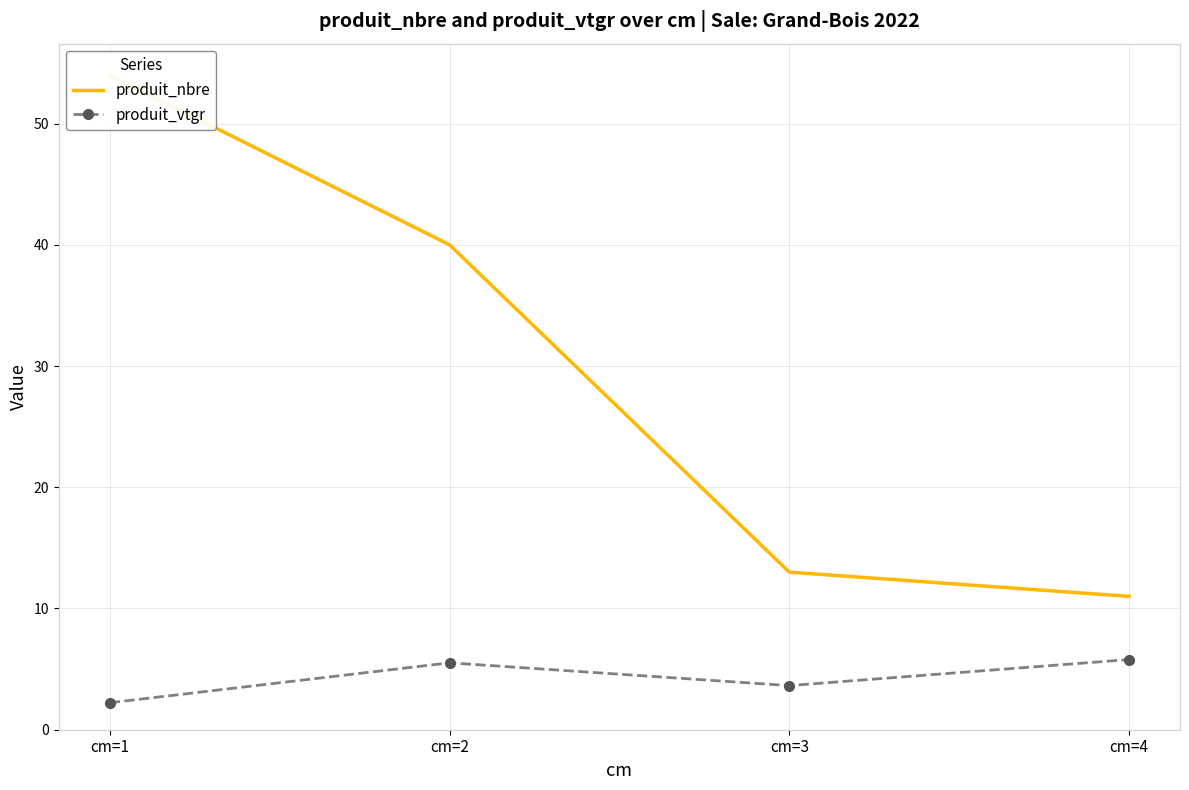

List the series in order of their overall mean, lowest first.

produit_vtgr, produit_nbre